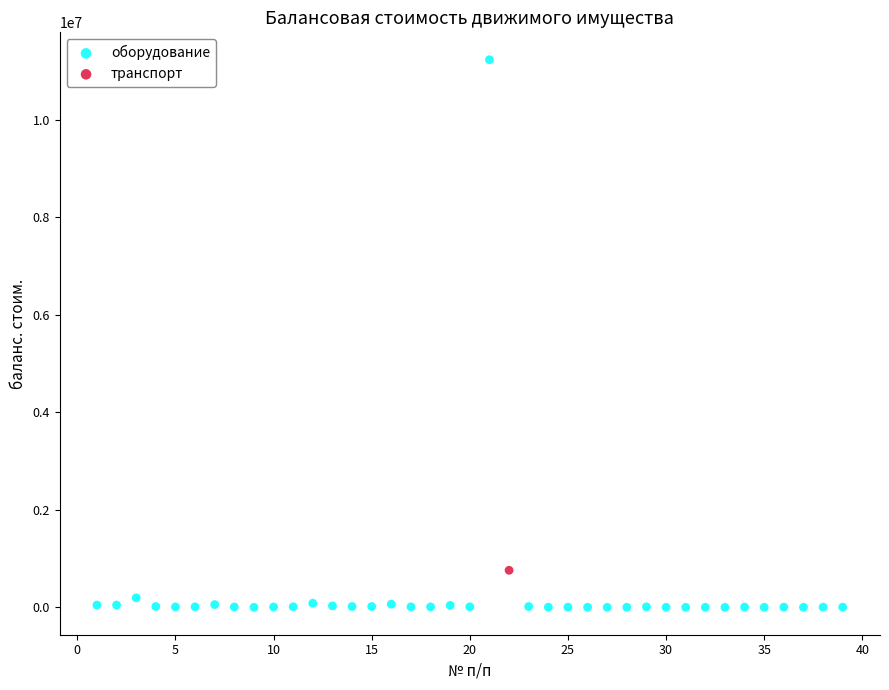

What are all the series names shown in the legend?

оборудование, транспорт